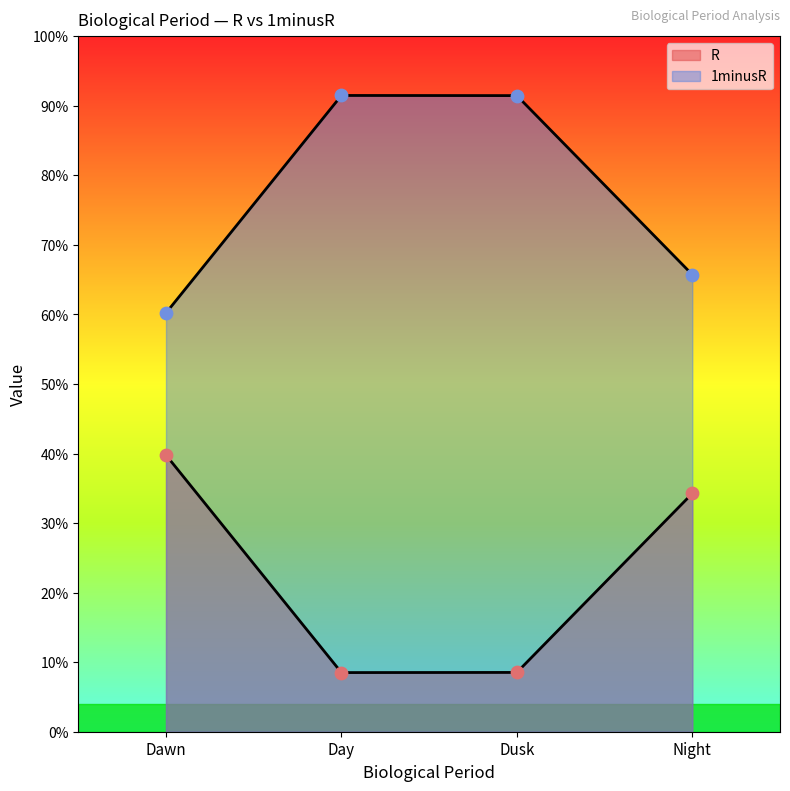

Which series has the largest total across all categories?

1minusR